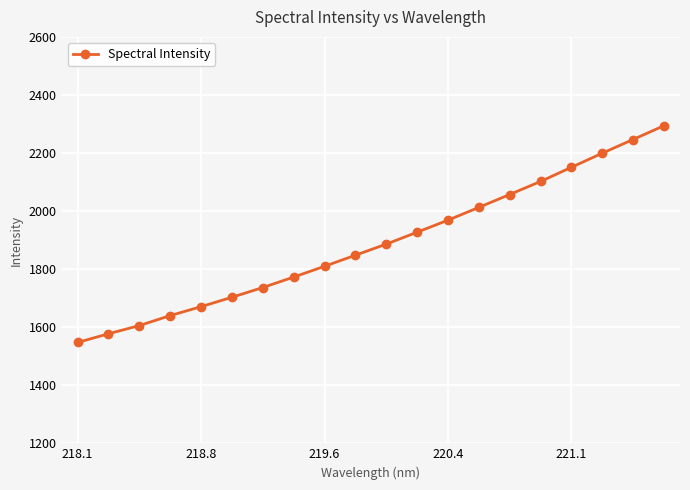

Reading left to right, what are all the values shown in this chart?

1547.4	1577.3	1605.6	1639.9	1670.7	1703.2	1736.6	1772.6	1809.8	1848.0	1886.2	1927.2	1968.6	2012.7	2057.1	2102.0	2150.7	2199.3	2246.5	2293.9